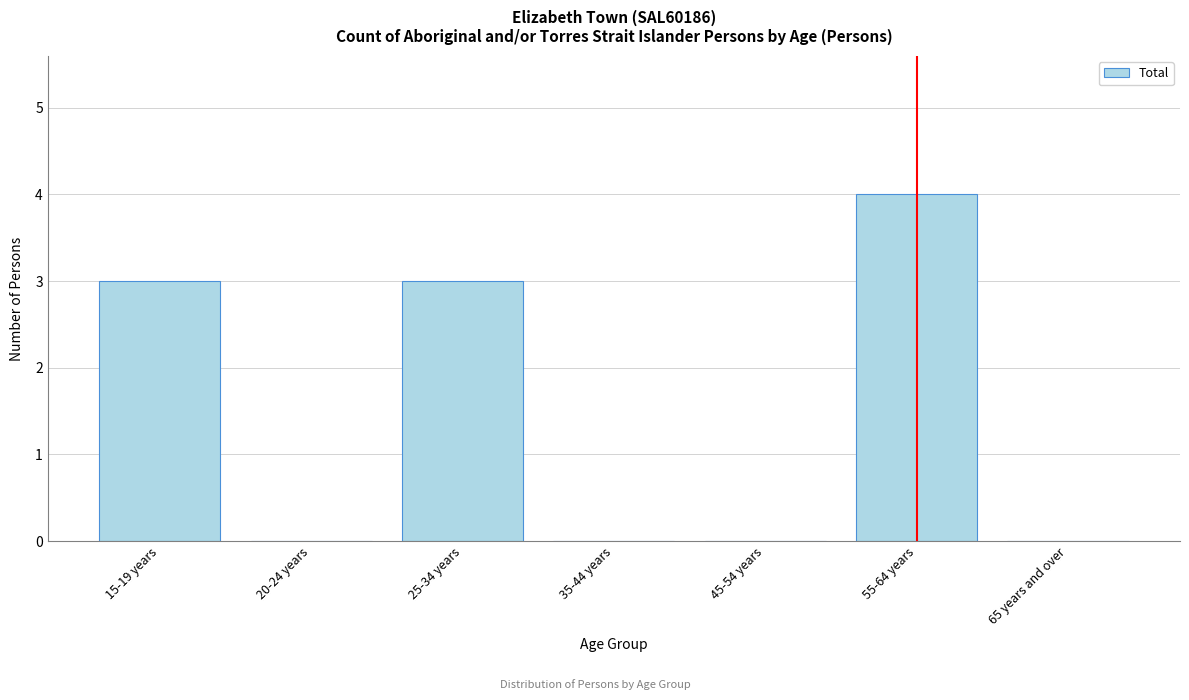

Reading left to right, what are all the values shown in this chart?

15-19 years=3	20-24 years=0	25-34 years=3	35-44 years=0	45-54 years=0	55-64 years=4	65 years and over=0